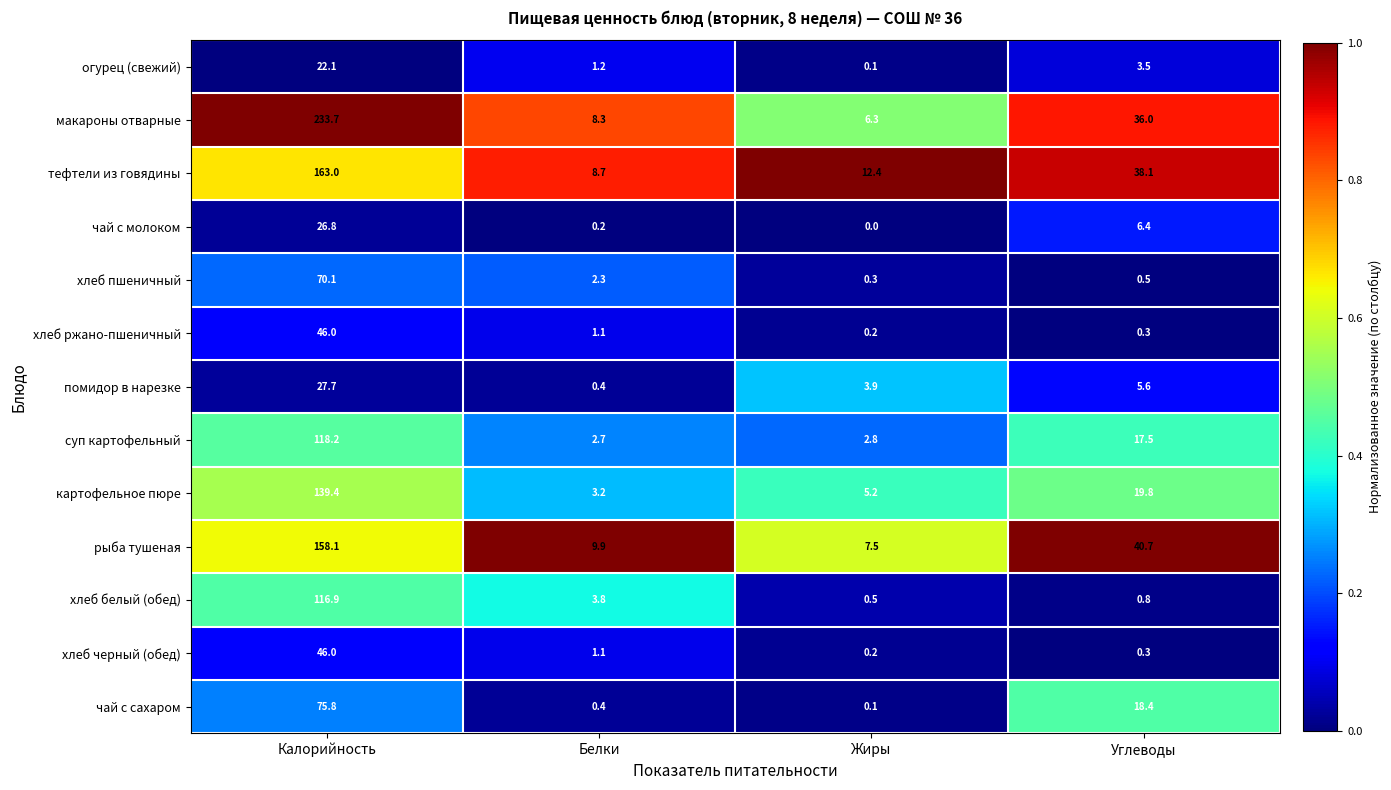

What is the average value of the чай с сахаром series?

23.7